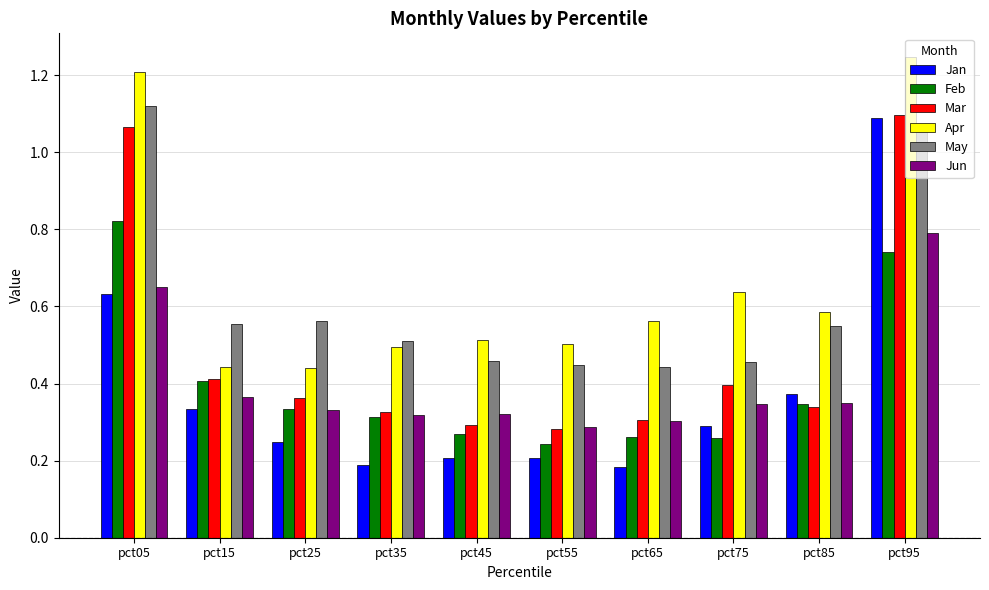

Which category has the highest value in the May series?

pct05